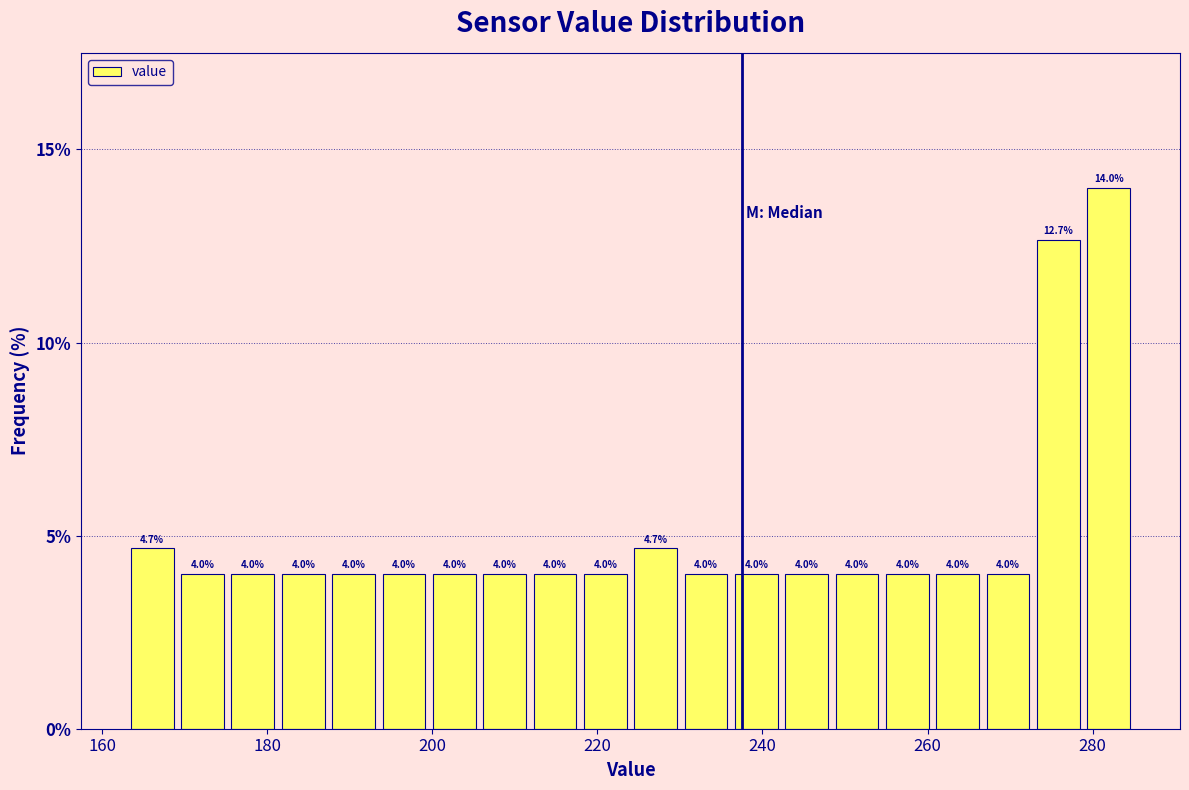

Around what value on the x-axis is the tallest bar? Give the approximate position of its centre, as read against the axis.

282